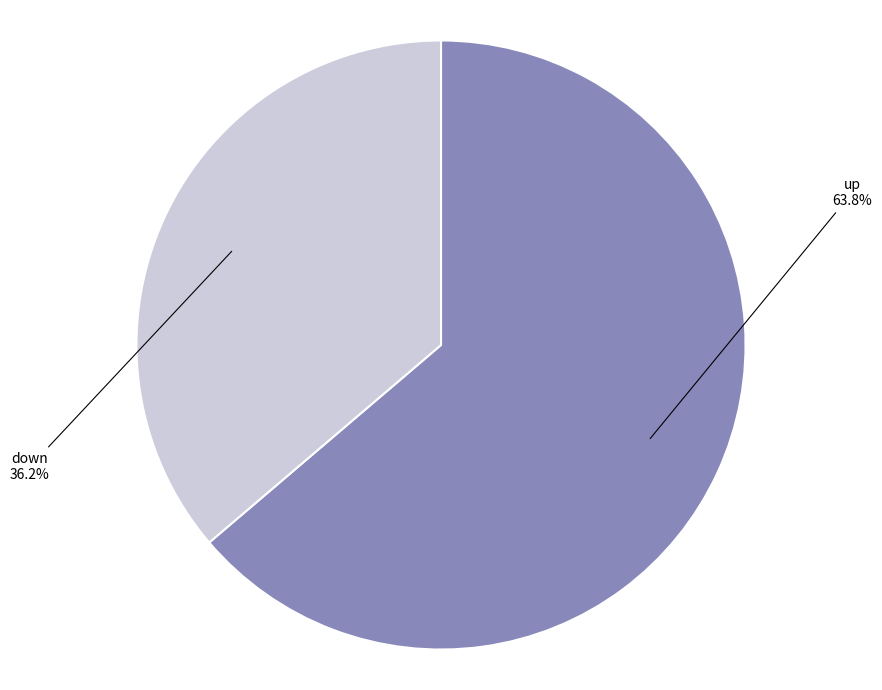

Which category has the smallest portion of the pie?

down